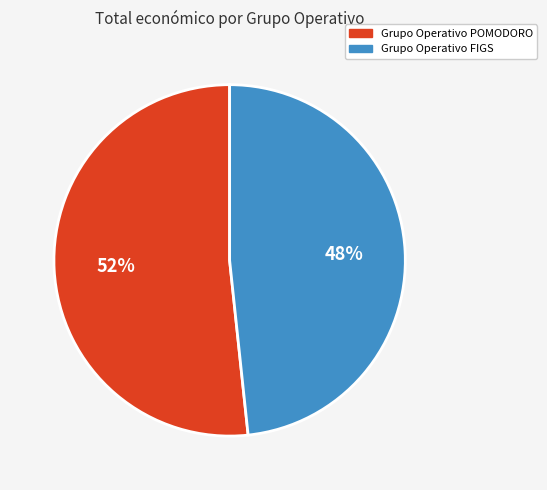

Which slice is the largest?

Grupo Operativo POMODORO